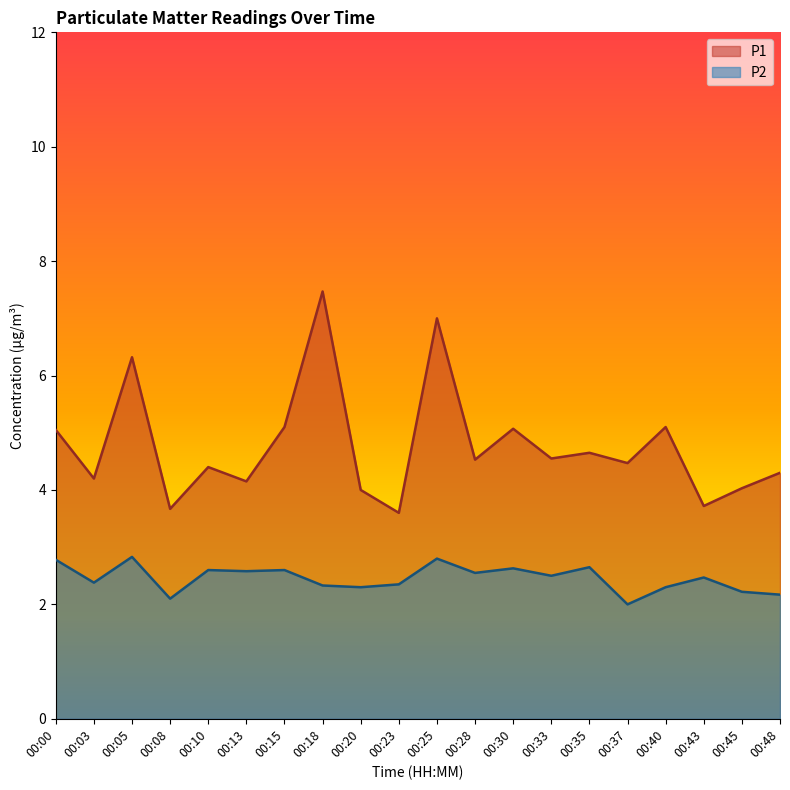

Between 00:13 and 00:30, which series saw the biggest shift?

P1